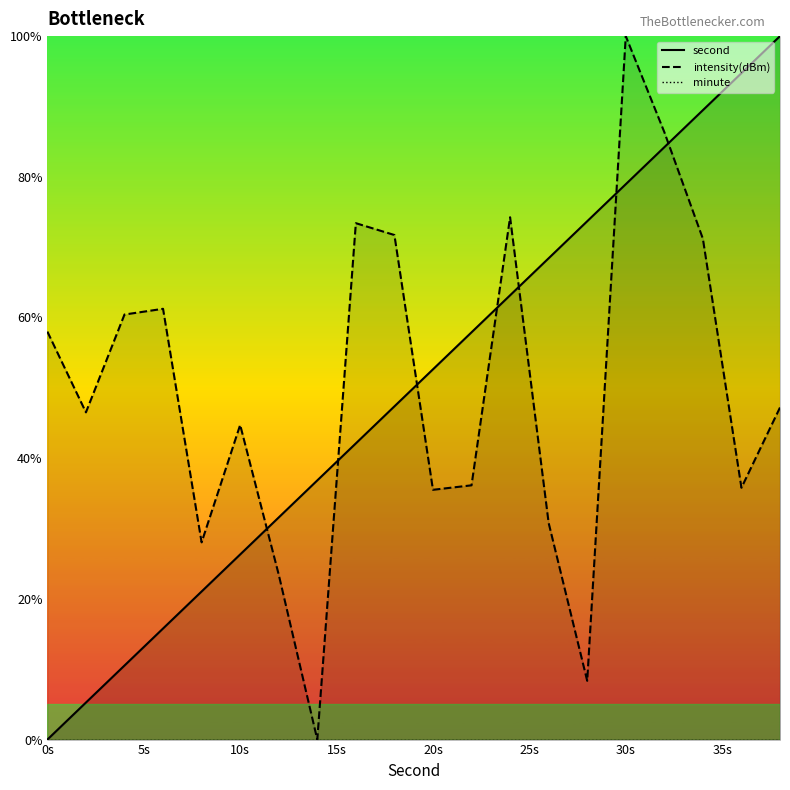

Reading right to left, list all the values displayed in this chart.

second_line: 100.0	94.7	89.5	84.2	78.9	73.7	68.4	63.2	57.9	52.6	47.4	42.1	36.8	31.6	26.3	21.1	15.8	10.5	5.3	0.0
intensity(dBm)_line: 47.2	35.8	71.2	86.4	100.0	8.4	30.8	74.3	36.1	35.5	71.7	73.4	0.0	23.4	44.7	28.0	61.2	60.4	46.5	58.0
minute_line: 0.0	0.0	0.0	0.0	0.0	0.0	0.0	0.0	0.0	0.0	0.0	0.0	0.0	0.0	0.0	0.0	0.0	0.0	0.0	0.0